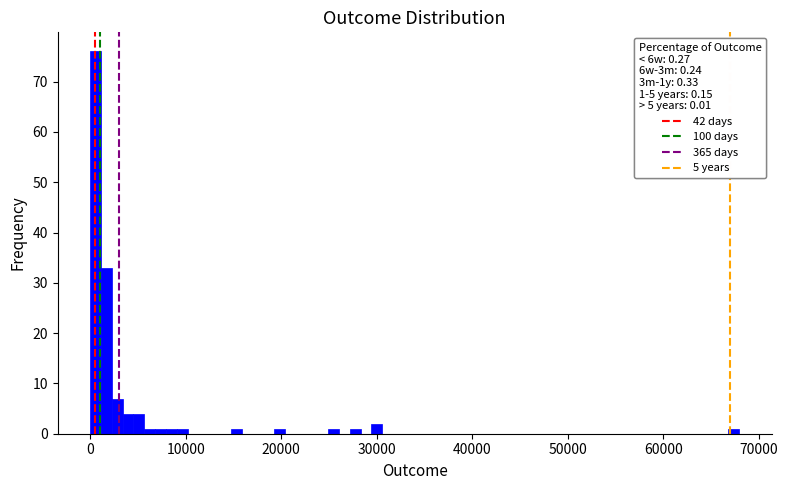

Around what value on the x-axis is the tallest bar? Give the approximate position of its centre, as read against the axis.

1000